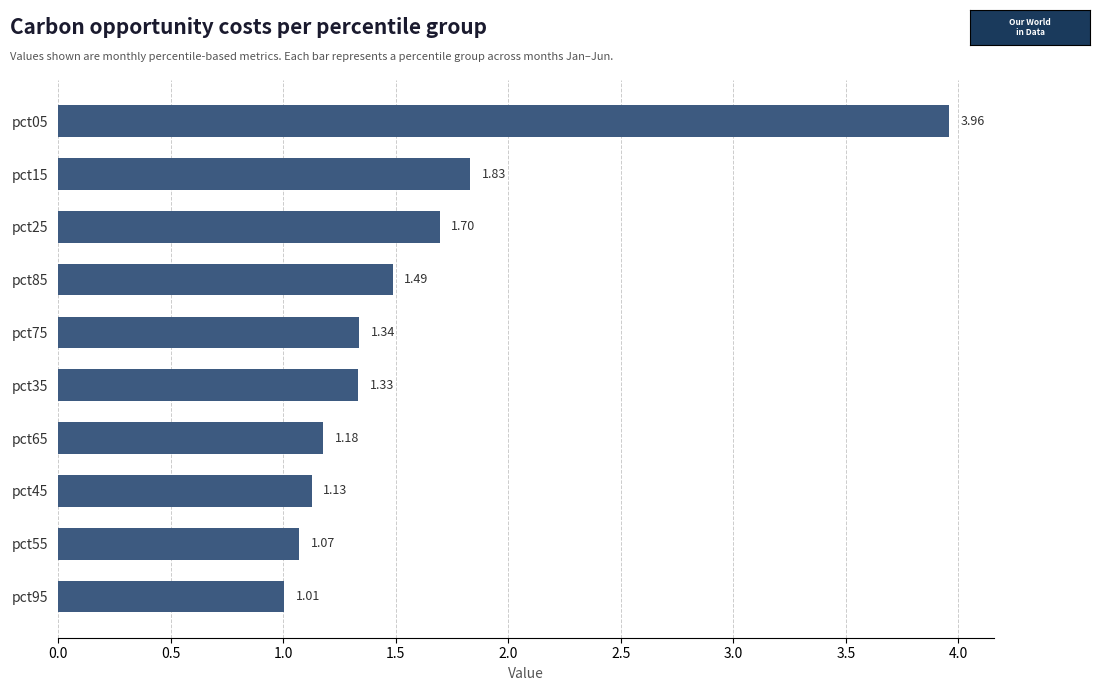

What is the difference between the second highest and second lowest values?

0.8